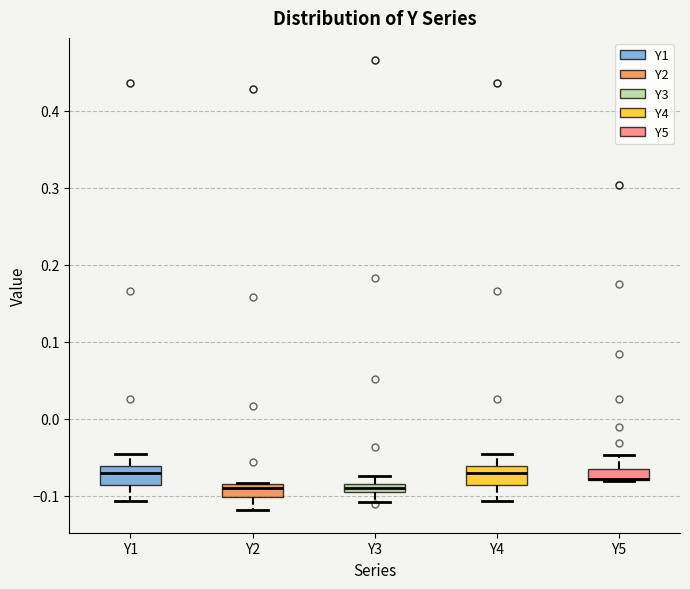

Where does the upper whisker of the box for Y1 end on the y-axis? The values are not printed on the chart, so give them approximately, as read against the axis.

-0.05